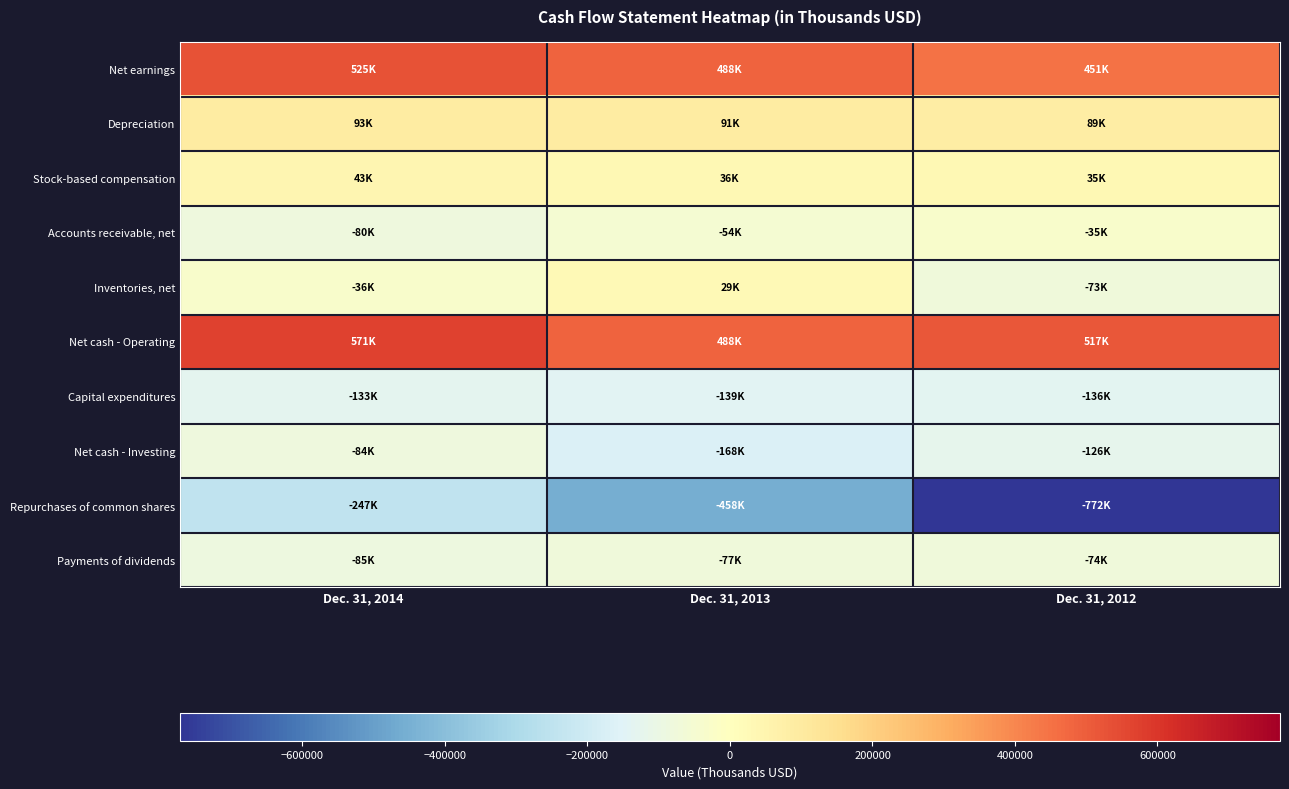

How many distinct data groups are displayed?

10